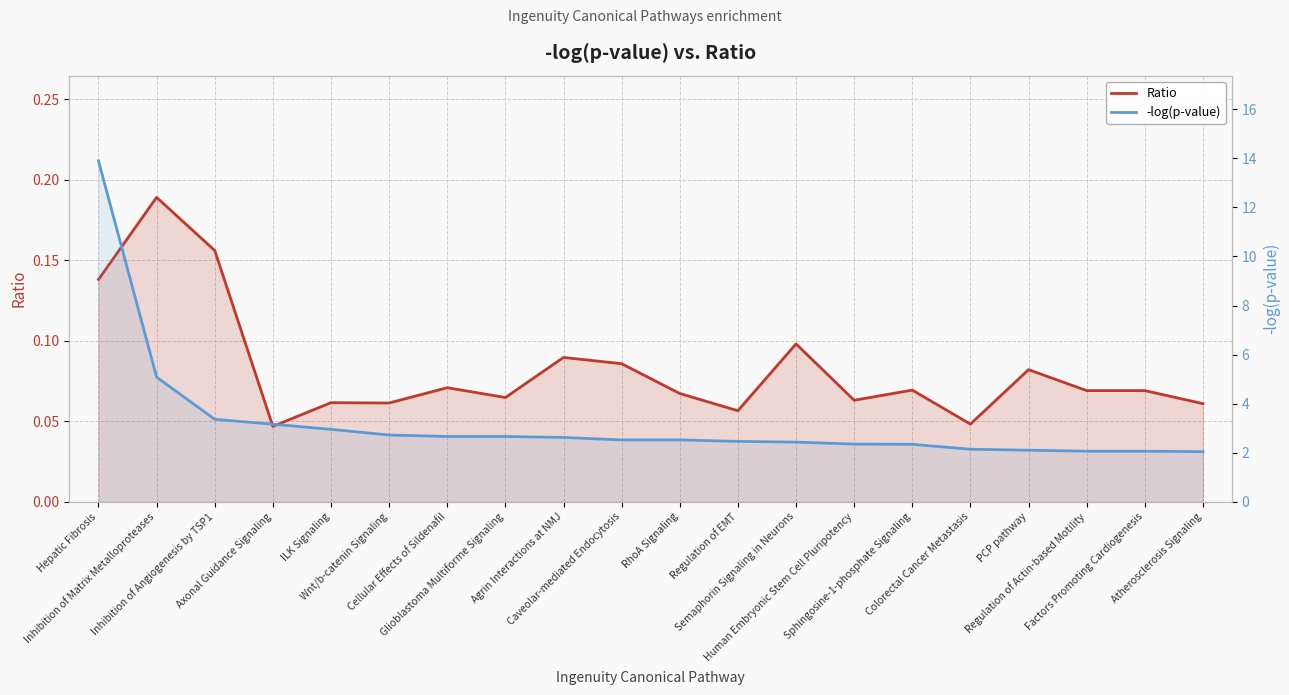

What are all the series names shown in the legend?

Ratio, -log(p-value)